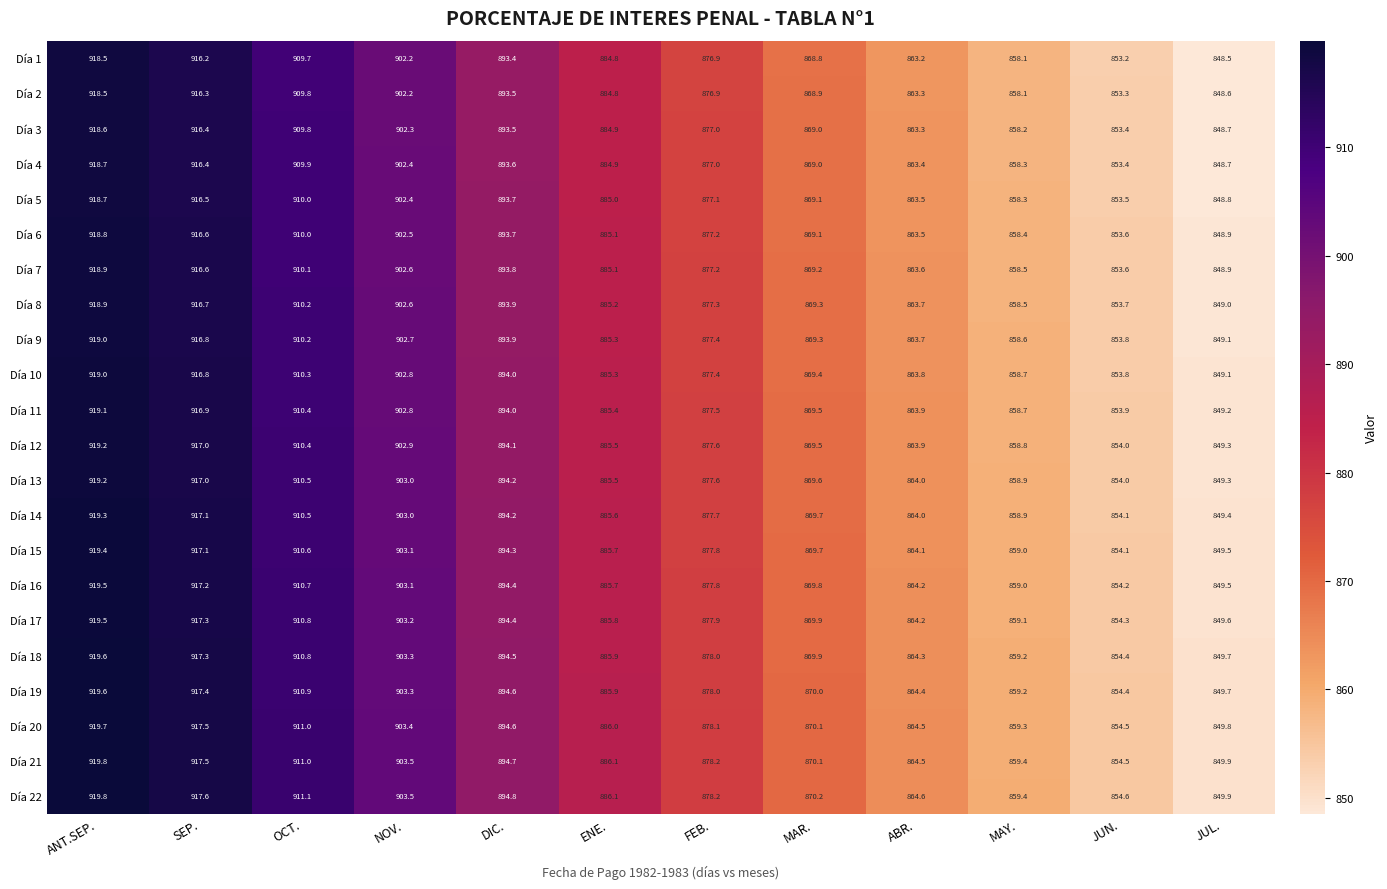

Which label corresponds to the largest value in the chart?

ANT.SEP.